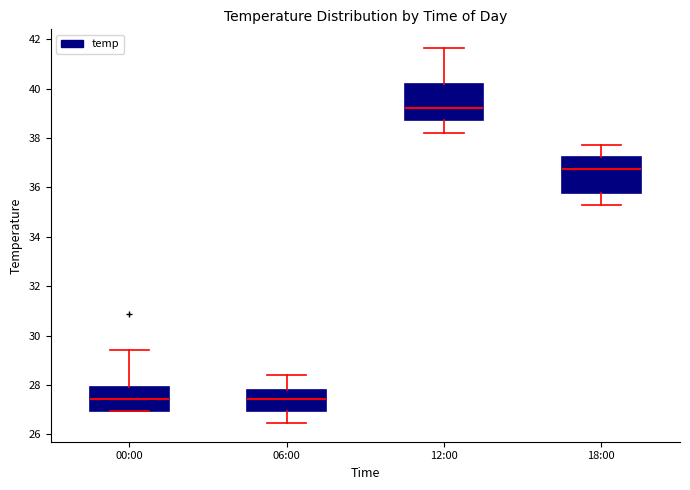

Reading left to right, transcribe this box plot: for each box, give where its median line is, the range the box spans, and where its two whiskers end, as read against the y-axis. The values are not printed on the chart, so give them approximately, as read against the axis.

00:00: median 27.4, box 27.0 to 28.0, whiskers 27.0 to 29.4
06:00: median 27.4, box 27.0 to 27.8, whiskers 26.4 to 28.4
12:00: median 39.2, box 38.8 to 40.2, whiskers 38.2 to 41.6
18:00: median 36.8, box 35.8 to 37.2, whiskers 35.2 to 37.8